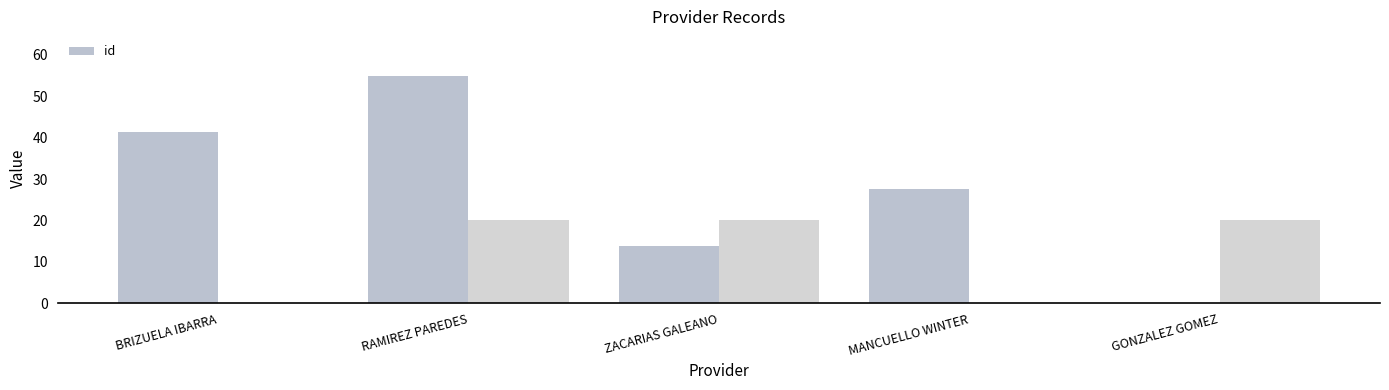

What is the change in value from BRIZUELA IBARRA to ZACARIAS GALEANO?

-27.5